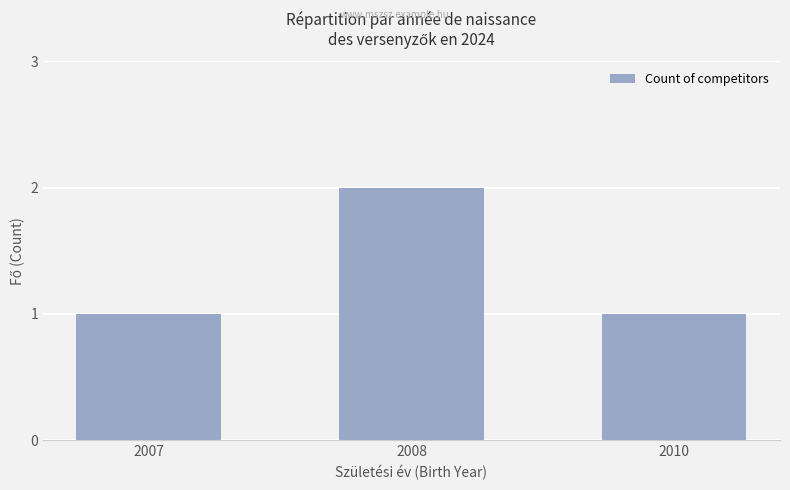

The chart shows a value of 2 at 2008. True or false?

True